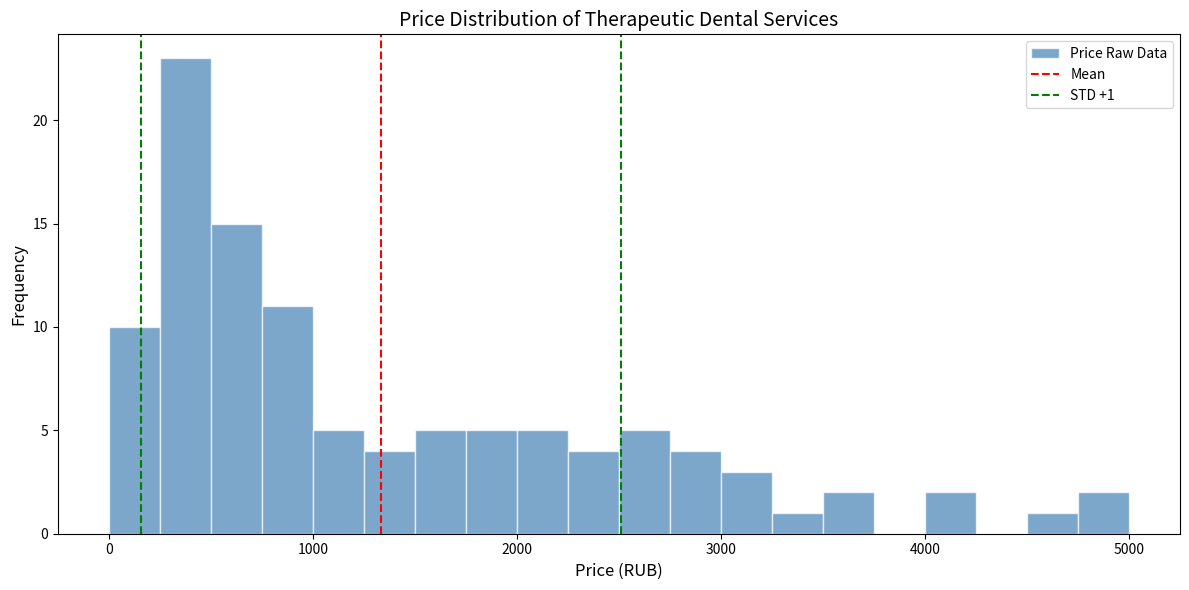

Read against the x-axis, roughly where is the centre of the tallest bar?

400